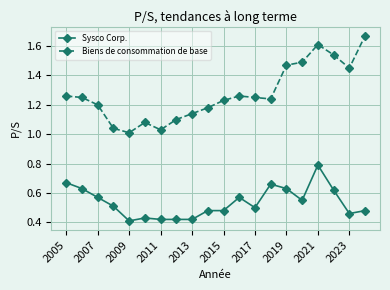

List the series in order of their overall mean, lowest first.

Sysco Corp., Biens de consommation de base